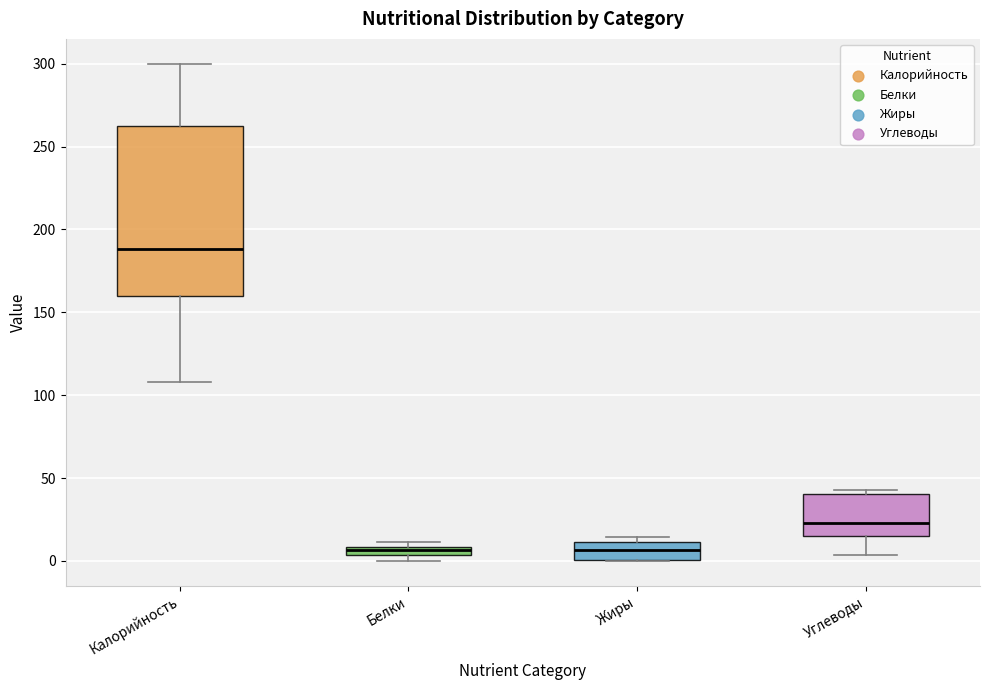

Which box's median line is the highest?

Калорийность